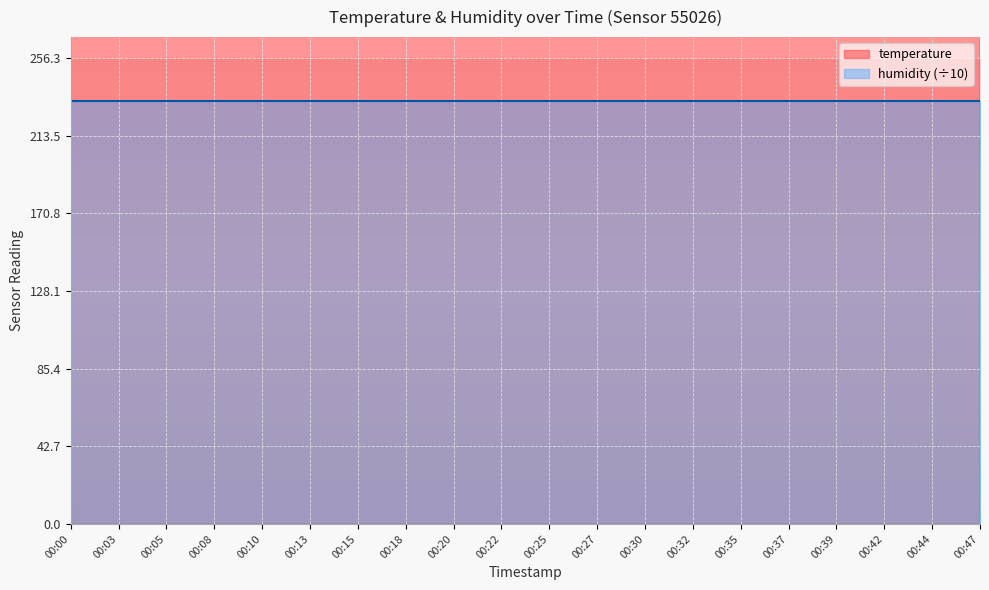

Rank the categories by value from lowest to highest.

00:05, 00:10, 00:18, 00:20, 00:25, 00:30, 00:32, 00:35, 00:37, 00:39, 00:42, 00:44, 00:47, 00:00, 00:03, 00:08, 00:13, 00:15, 00:22, 00:27